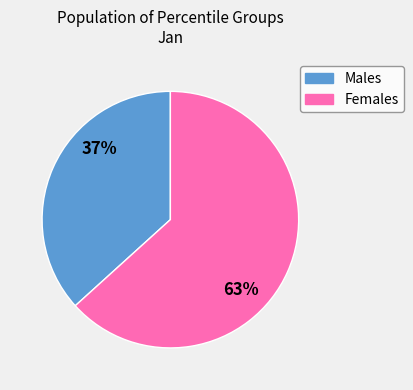

To the nearest percent, what is the average slice percentage?

50%